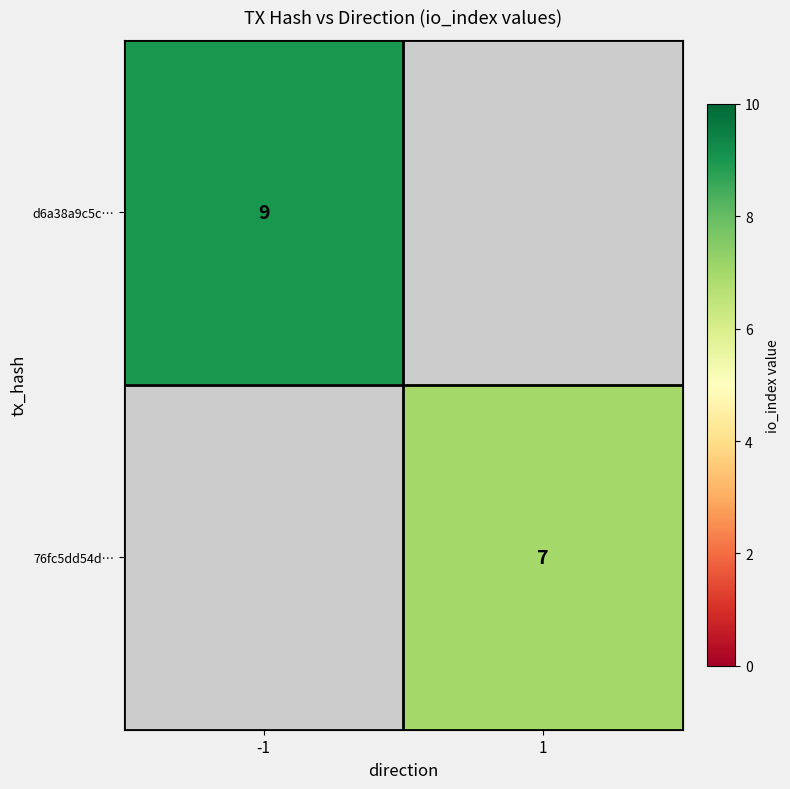

Which category has the lowest value across all series?

1